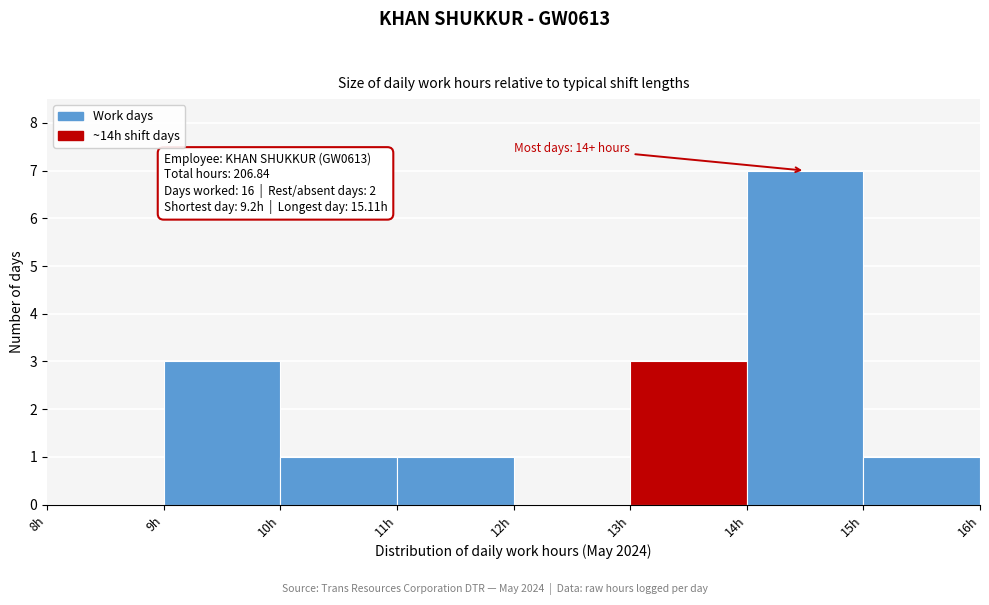

Over which range of the x-axis is the bar tallest?

14 to 15